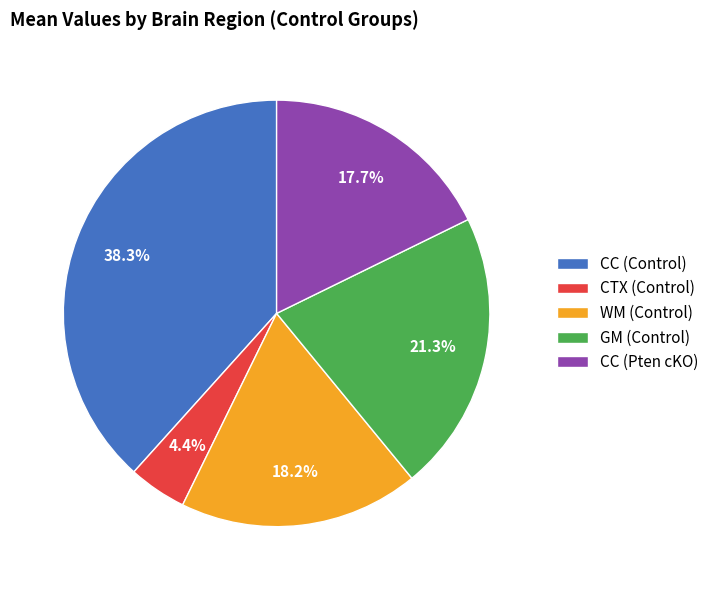

Does any single category account for the majority?

No